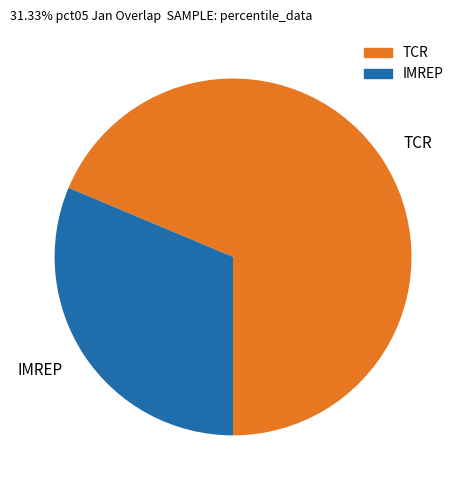

The TCR slice represents 69% of the pie. True or false?

True